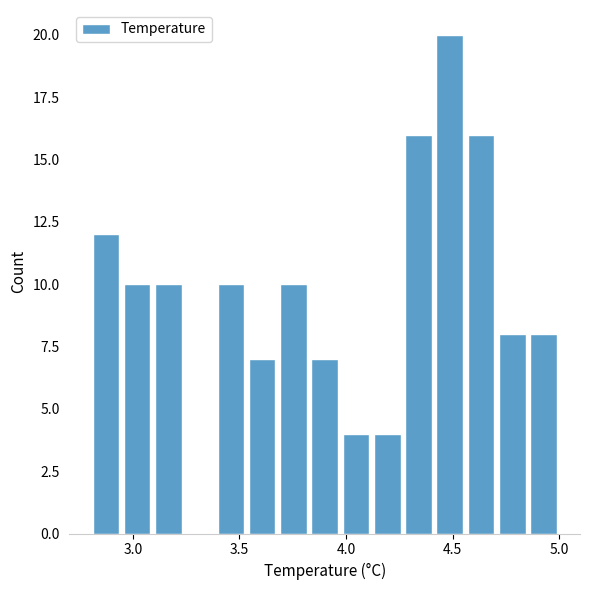

Read against the x-axis, roughly where is the centre of the tallest bar?

4.50